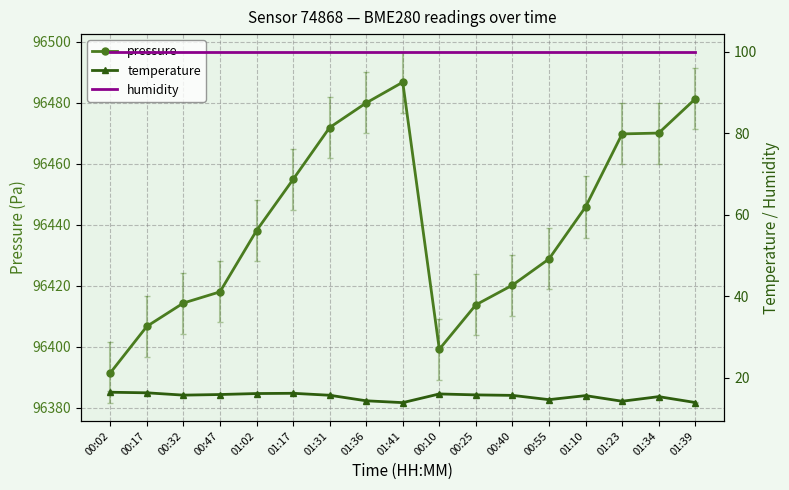

What is the label of the 5th point from the right?

00:55